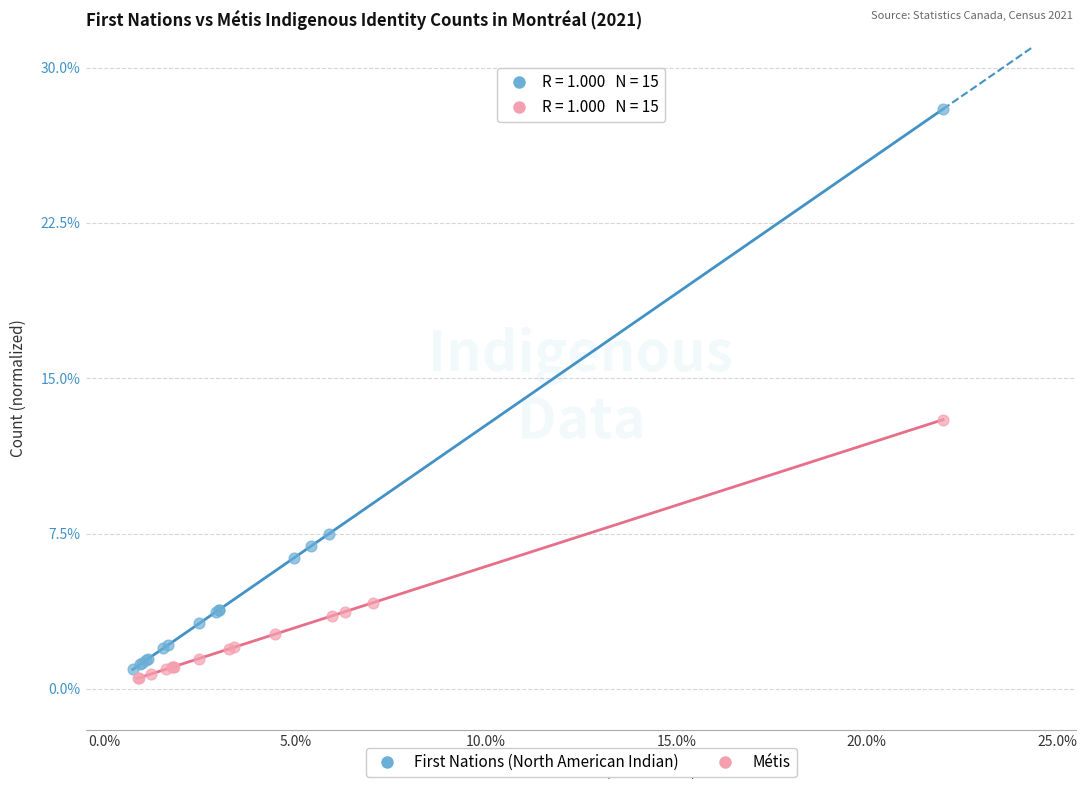

What are all the series names shown in the legend?

First Nations (North American Indian), Métis